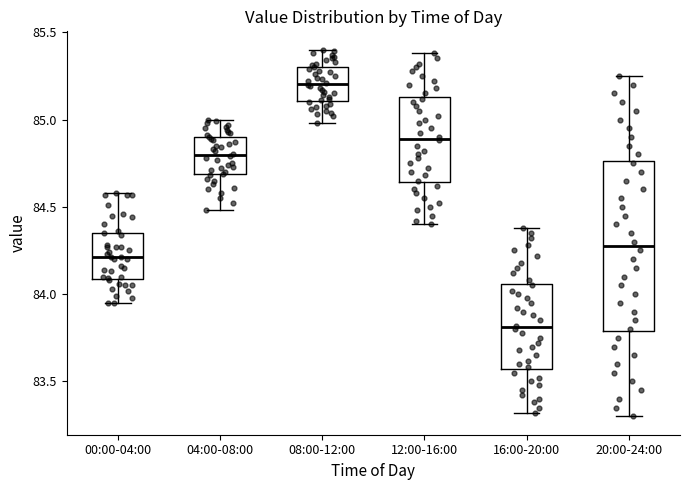

Which box's median line is the lowest?

16:00-20:00